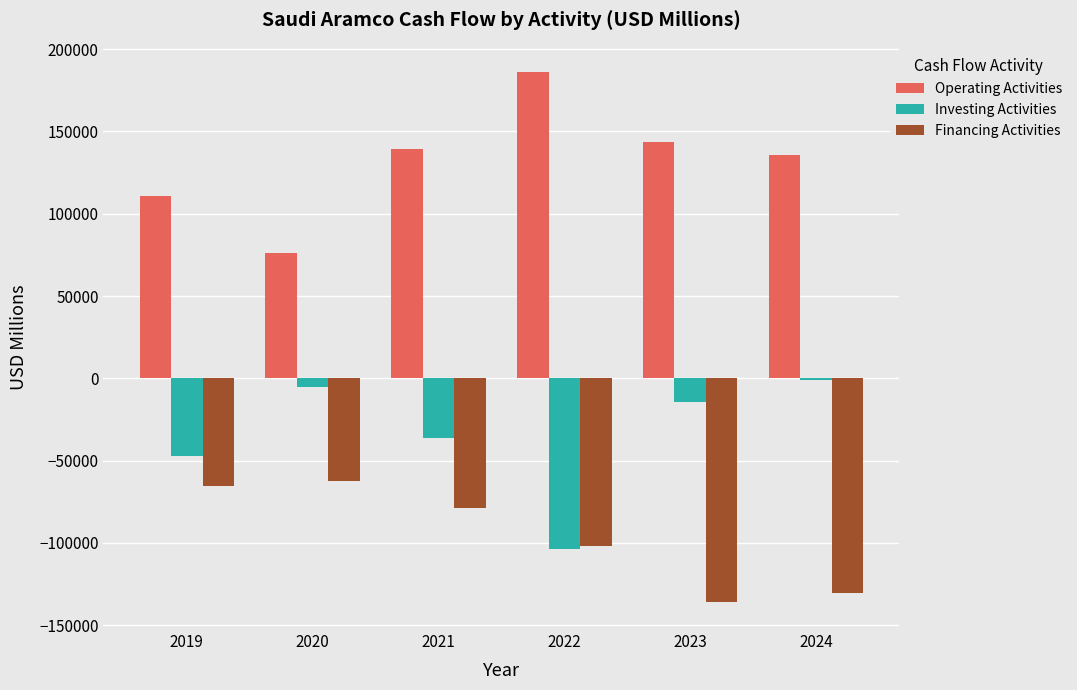

What are all the series names shown in the legend?

Operating Activities, Investing Activities, Financing Activities